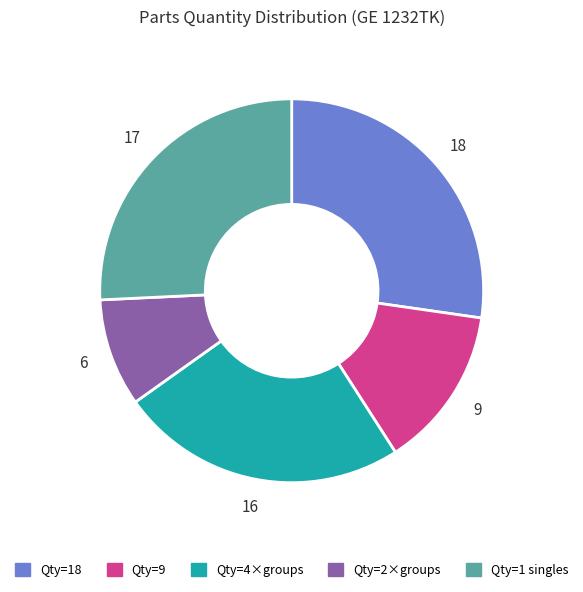

Does any single category account for the majority?

No